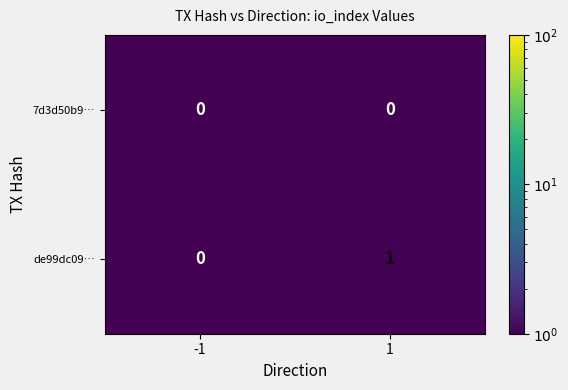

List the series in order of their peak value, highest first.

de99dc09…, 7d3d50b9…